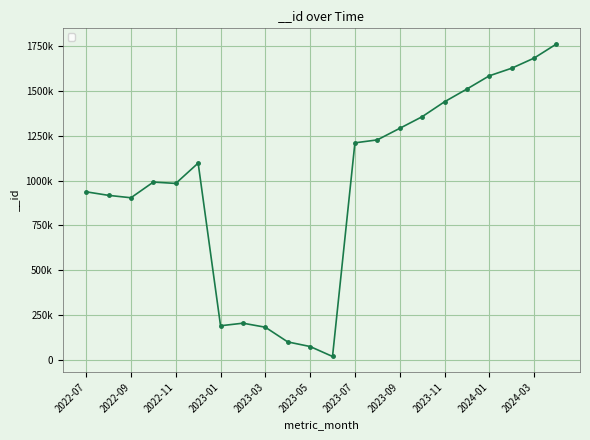

Reading left to right, extract all data points from this chart.

937246	917511	904173	991452	983899	1097167	191751	206083	183584	101809	76209	20771	1209828	1226245	1290488	1355129	1438315	1509346	1582920	1625119	1681427	1760185